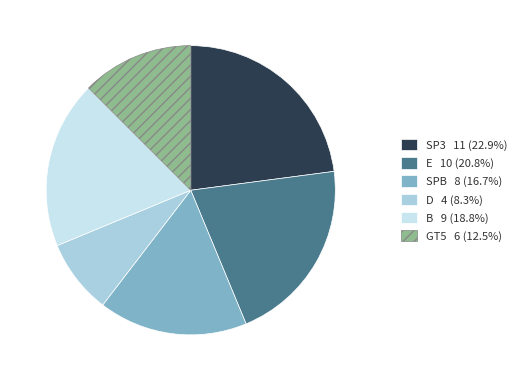

What is the ratio of the value at B to the value at GT5?

1.5